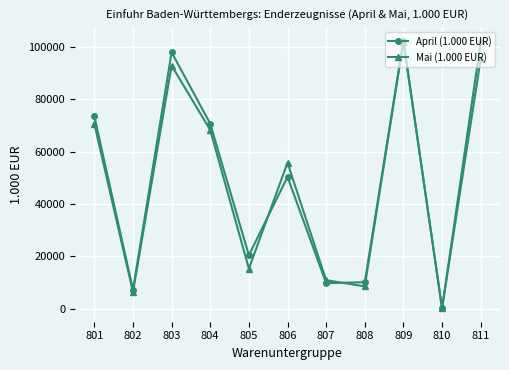

What is the total value across all series at 806?

106054.8